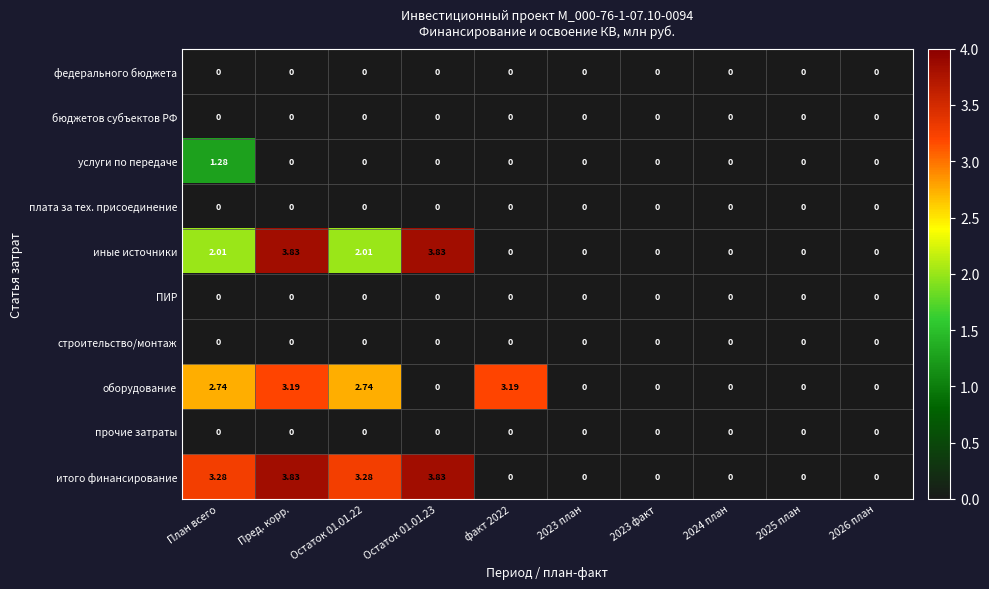

Which series has the largest total across all categories?

итого финансирование